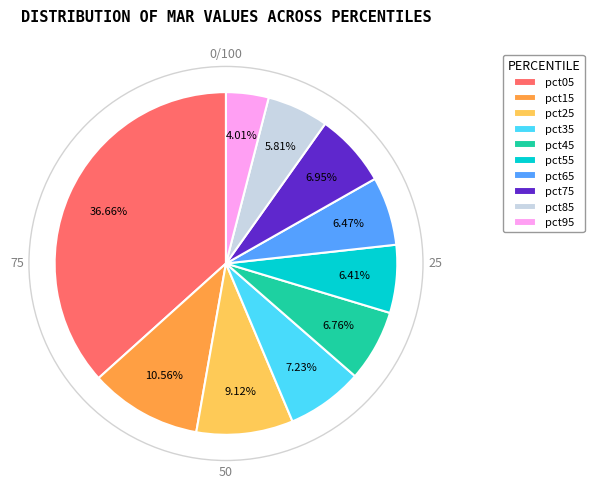

Is pct05 the majority of the pie?

No